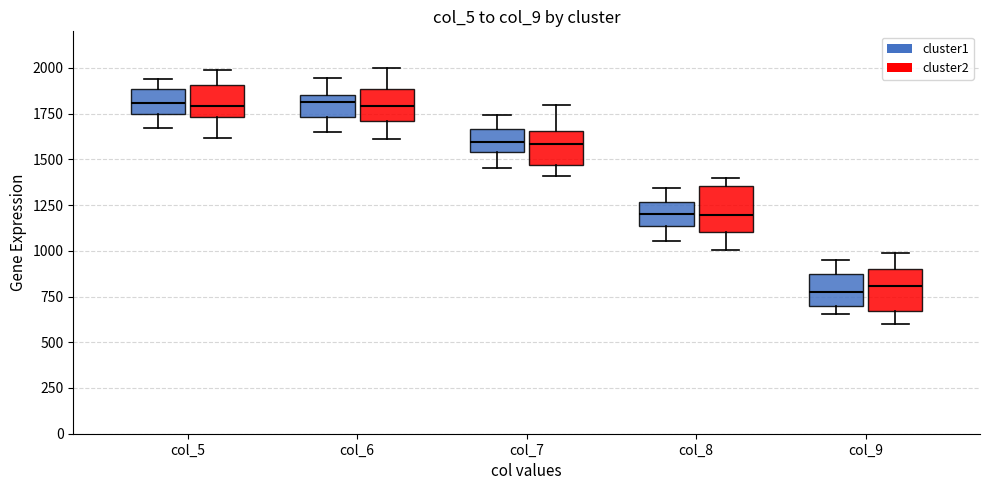

Reading left to right, read every box against the y-axis: the position of its median line, the range the box covers, and the ends of its whiskers. The values are not printed on the chart, so give them approximately, as read against the axis.

col_5 (cluster1): median 1800, box 1750 to 1900, whiskers 1650 to 1950
col_5 (cluster2): median 1800, box 1750 to 1900, whiskers 1600 to 2000
col_6 (cluster1): median 1800, box 1750 to 1850, whiskers 1650 to 1950
col_6 (cluster2): median 1800, box 1700 to 1900, whiskers 1600 to 2000
col_7 (cluster1): median 1600, box 1550 to 1650, whiskers 1450 to 1750
col_7 (cluster2): median 1600, box 1450 to 1650, whiskers 1400 to 1800
col_8 (cluster1): median 1200, box 1150 to 1250, whiskers 1050 to 1350
col_8 (cluster2): median 1200, box 1100 to 1350, whiskers 1000 to 1400
col_9 (cluster1): median 800, box 700 to 900, whiskers 650 to 950
col_9 (cluster2): median 800, box 650 to 900, whiskers 600 to 1000